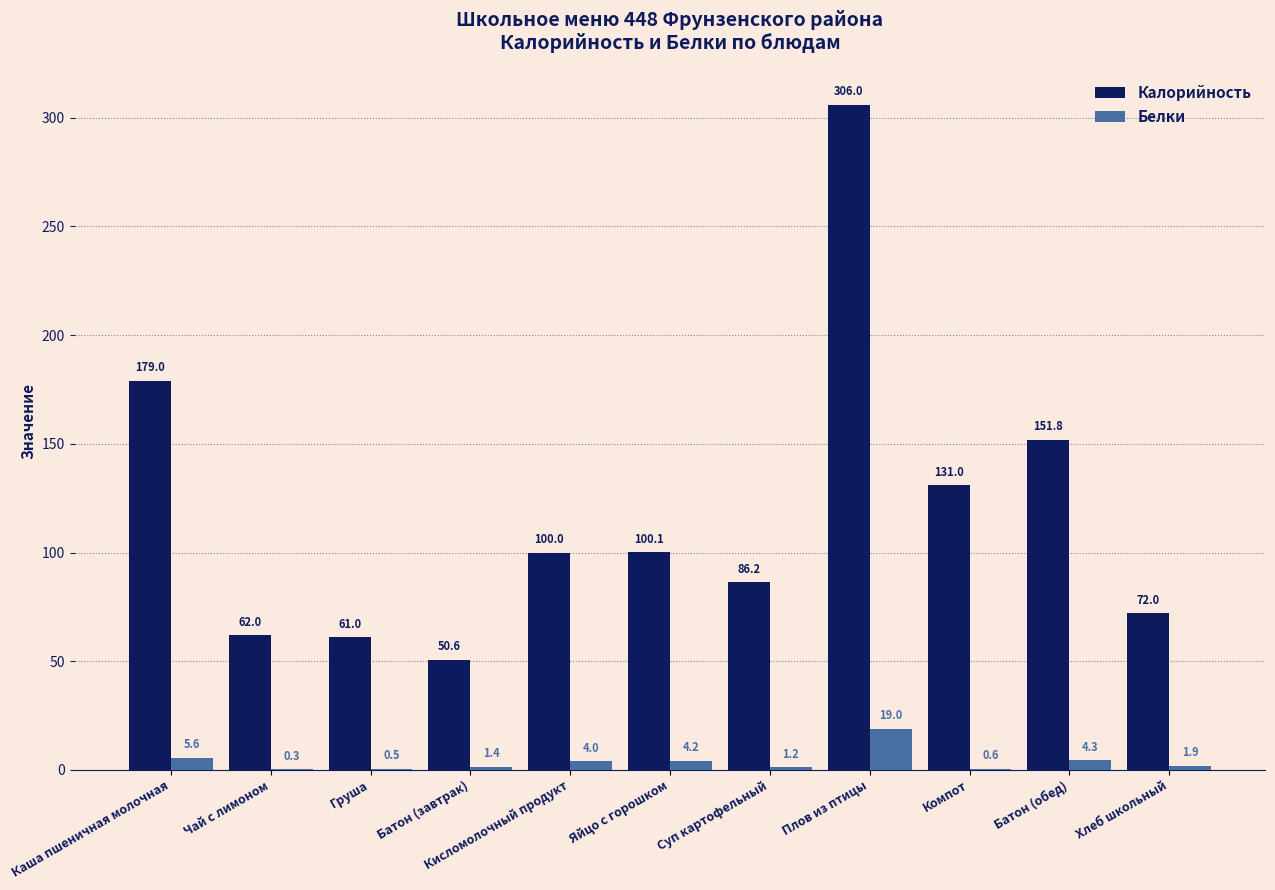

What is the average value of the Калорийность series?

118.2